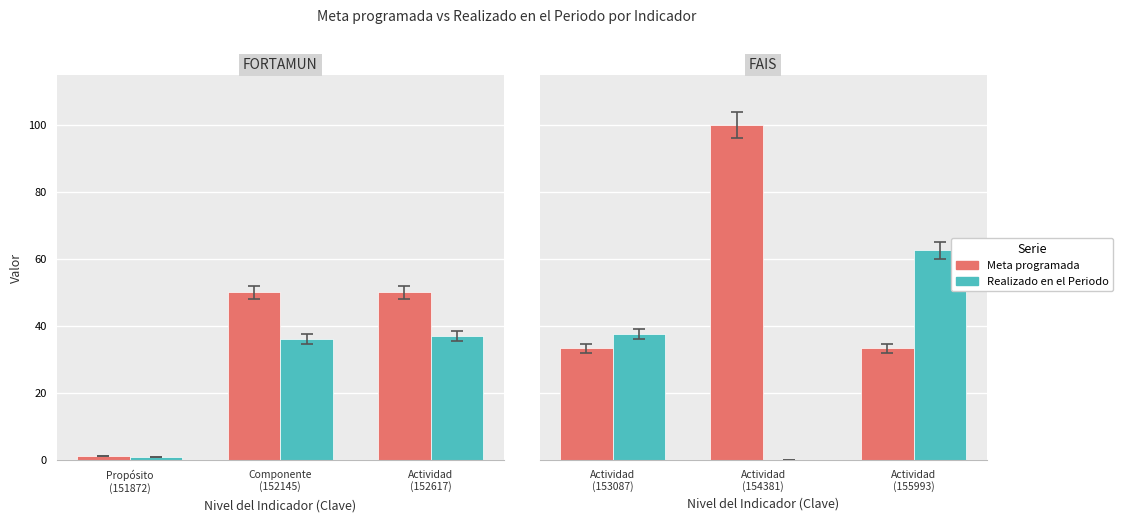

List the series in order of their overall mean, lowest first.

Realizado en el Periodo, Meta programada